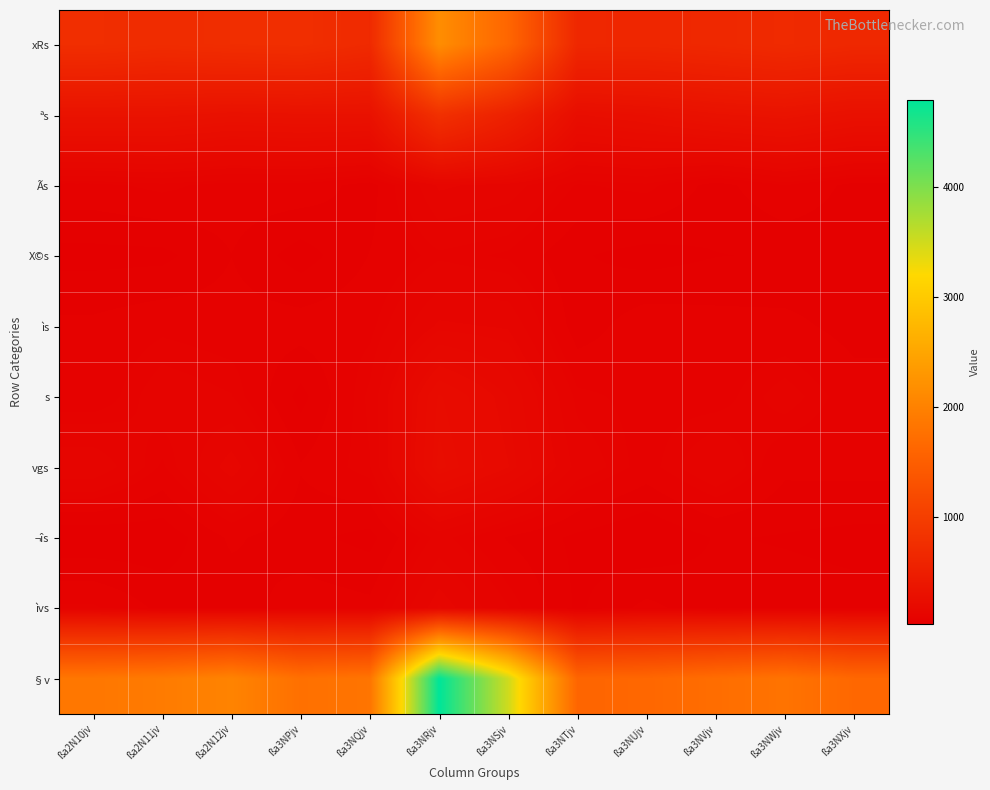

Rank the series by their maximum value, from lowest to highest.

X©s, ¬îs, Ãs, ìs, ìvs, s, vgs, ªs, xRs, §v